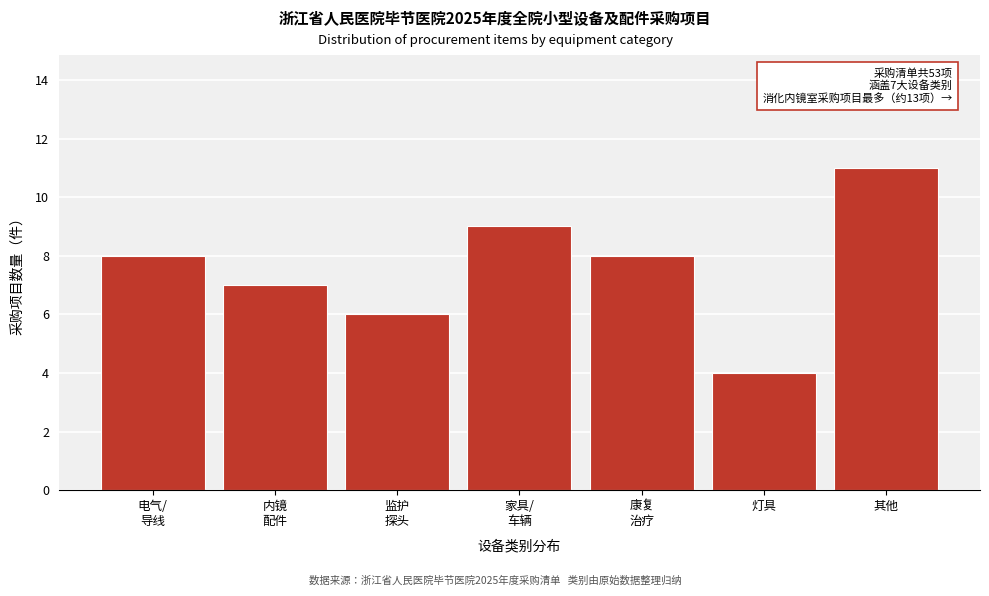

Reading left to right, transcribe all the data shown in this chart.

8	7	6	9	8	4	11